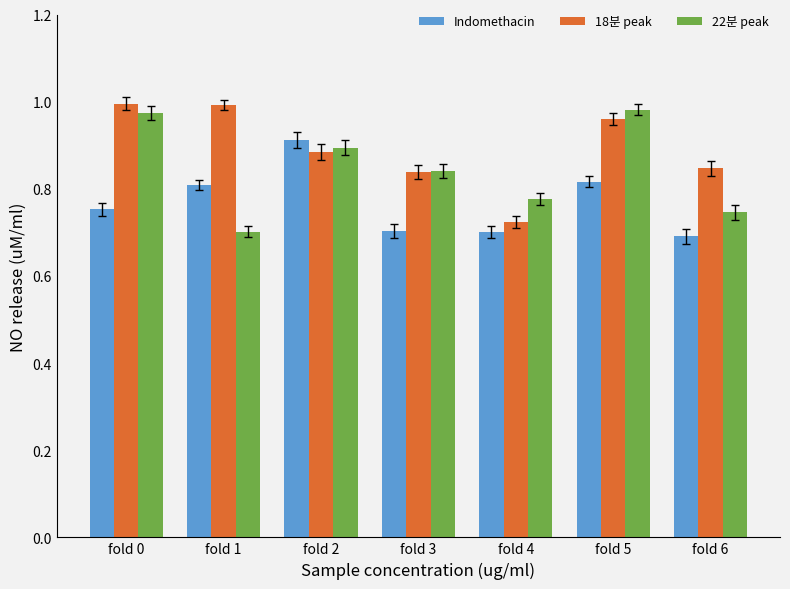

How many groups of bars are there?

7